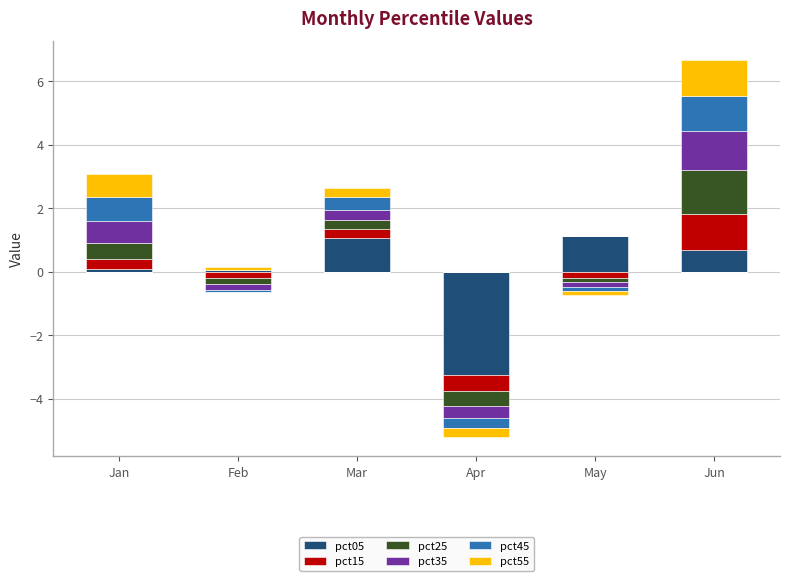

At which category does the chart reach its minimum across all series?

Apr